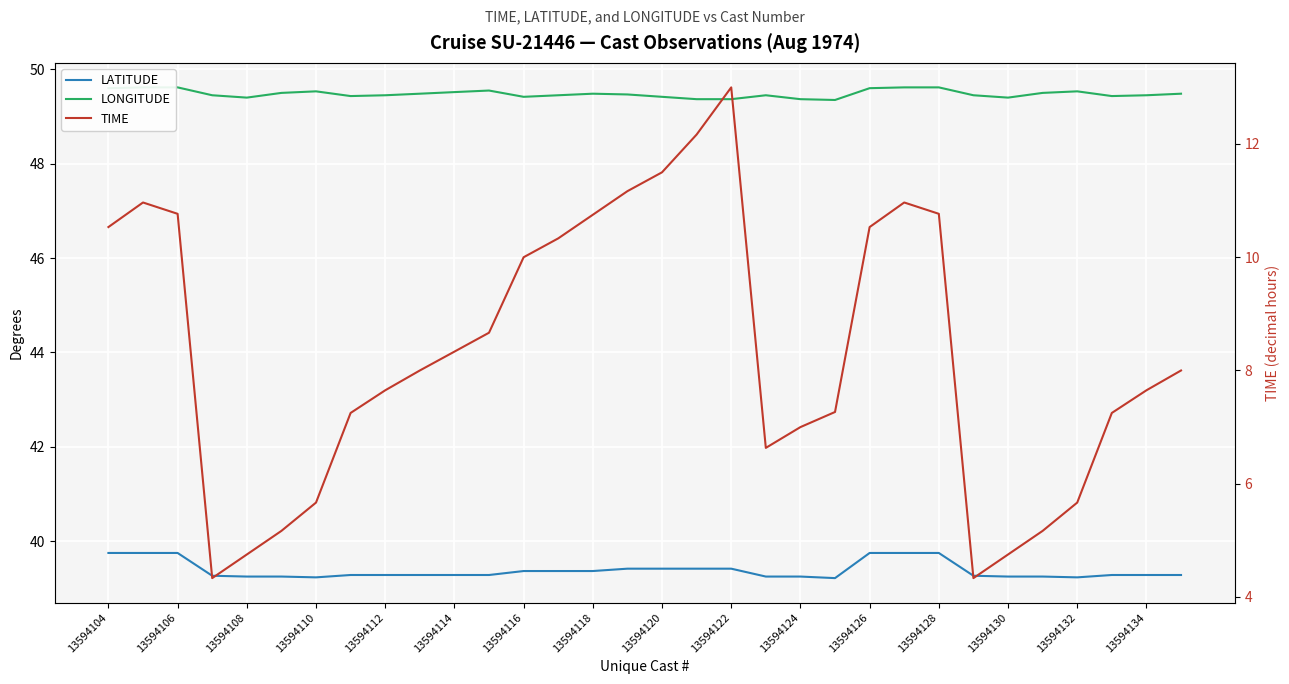

True or false: TIME and LATITUDE cross at least once.

False